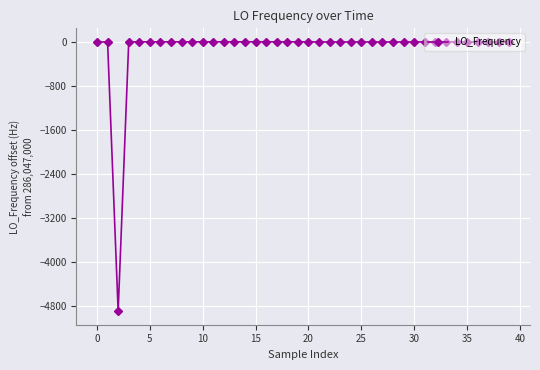

What is the sum of all values?

-4909.3